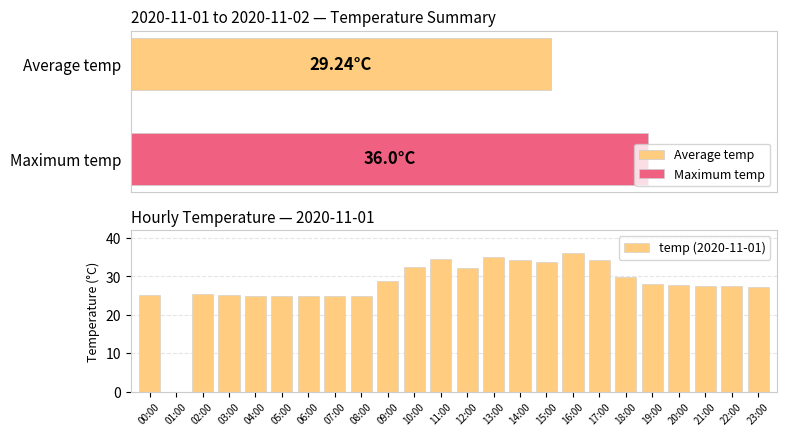

Rank the categories by value from highest to lowest.

16:00, 13:00, 11:00, 14:00, 17:00, 15:00, 10:00, 12:00, 18:00, 09:00, 19:00, 20:00, 21:00, 22:00, 23:00, 02:00, 03:00, 00:00, 04:00, 05:00, 06:00, 07:00, 08:00, 01:00